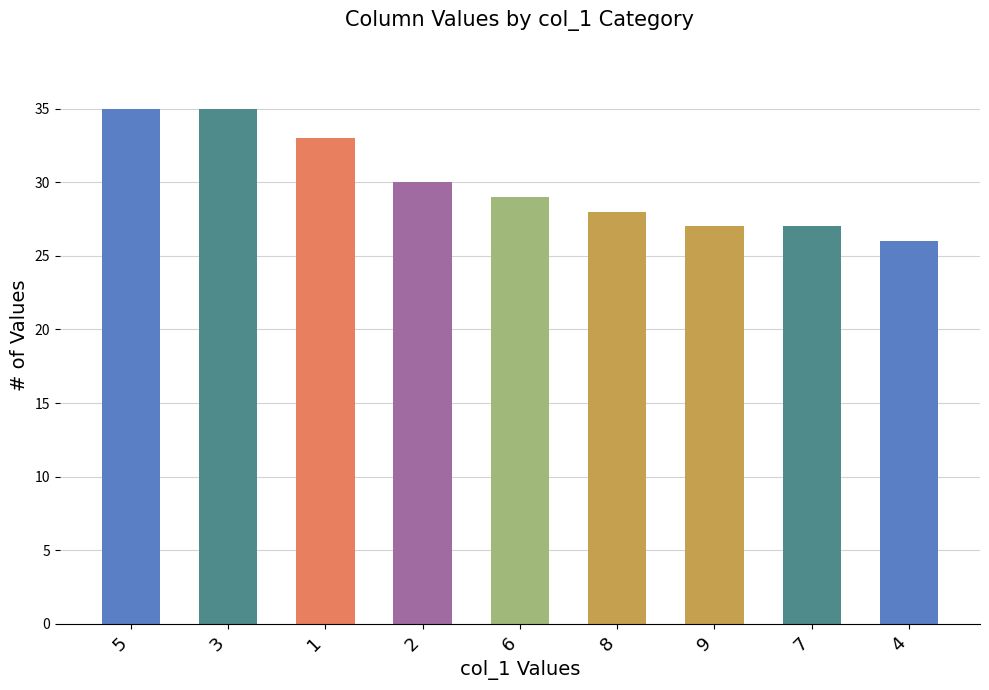

What is the difference between the second highest and second lowest values?

8